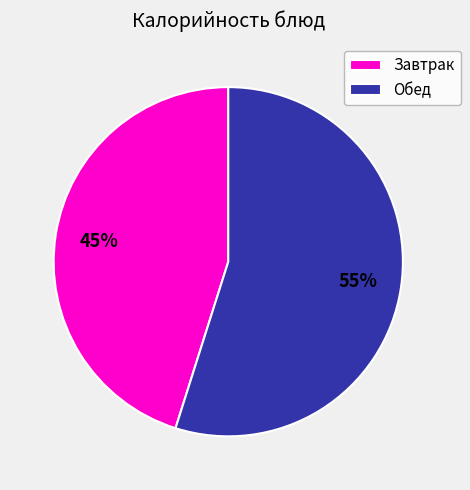

Which has a higher value, Обед or Завтрак?

Обед